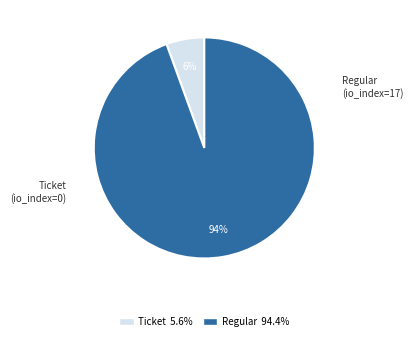

Is there a majority slice in this chart?

Yes